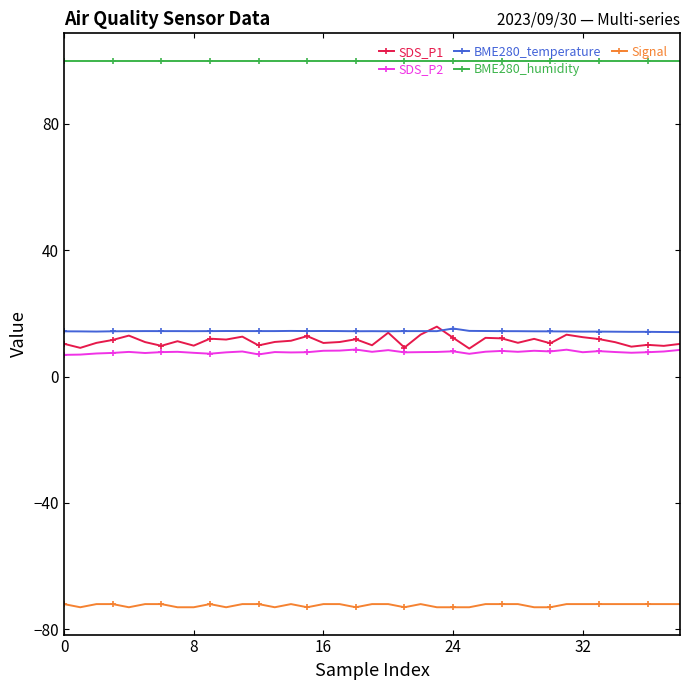

What is the smallest value displayed?

-73.0